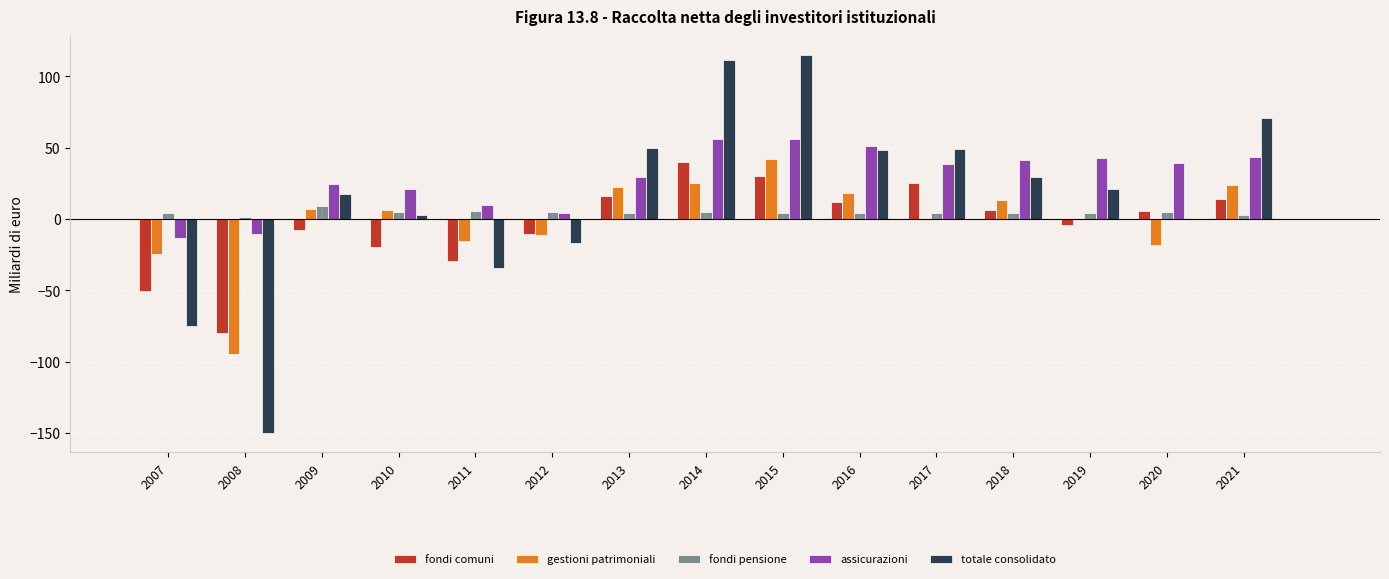

What is the spread (max minus min) of values at 2016?

46.4